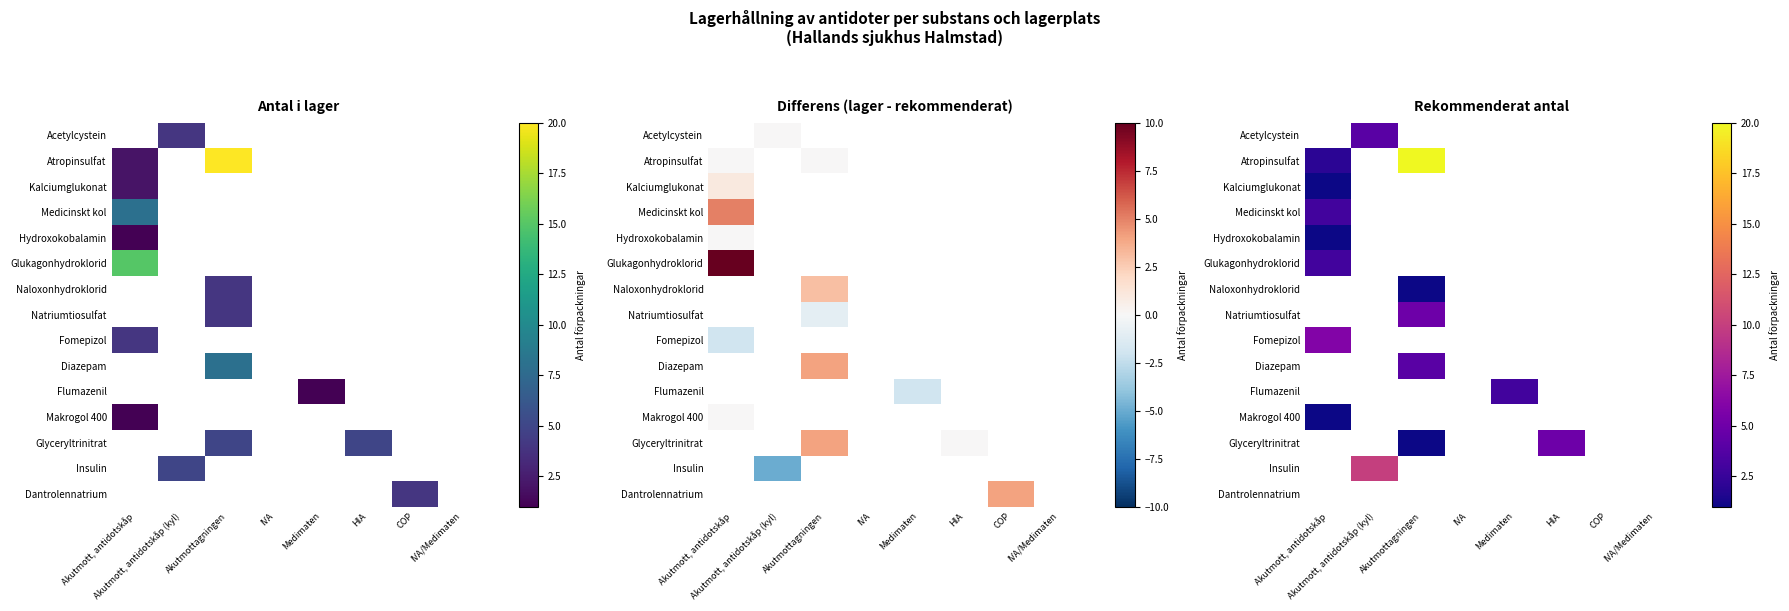

Which label corresponds to the smallest value in the chart?

Akutmott, antidotskåp